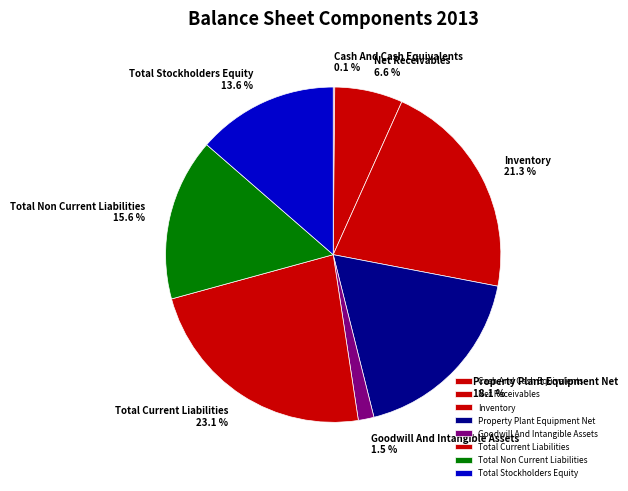

What is the largest slice in the pie chart?

Total Current Liabilities